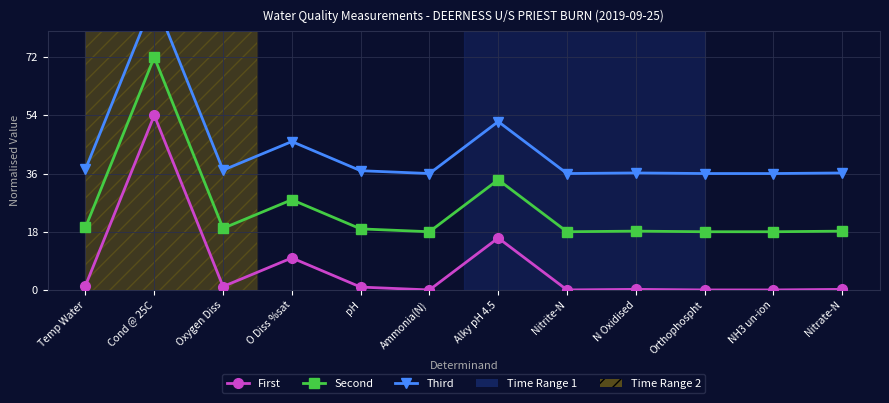

What is the value of the Third point at the 2nd from the left?

90.0